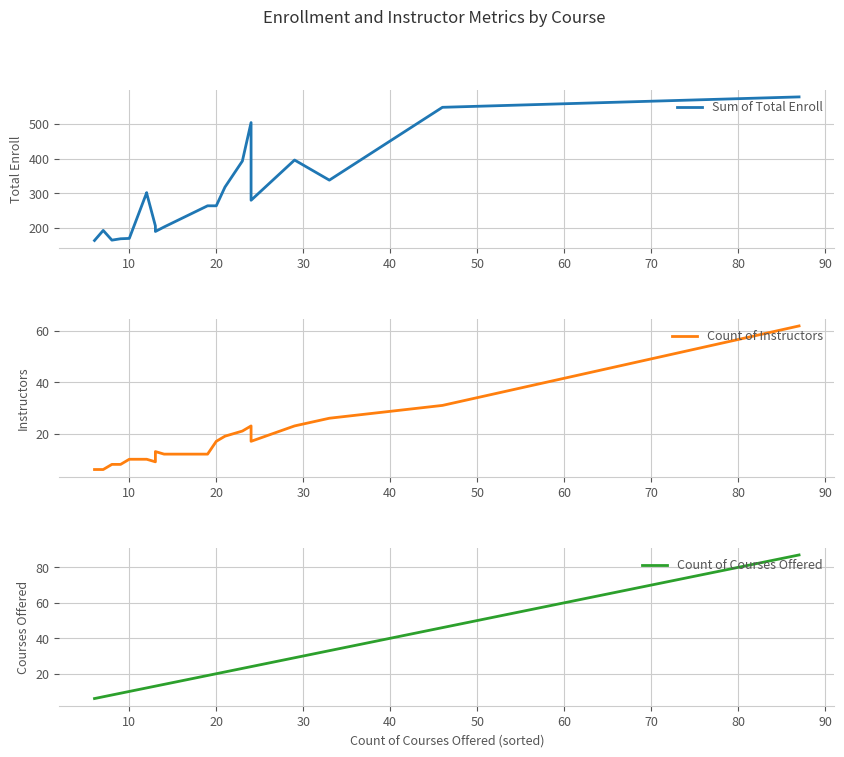

Does the chart have visible grid lines?

Yes